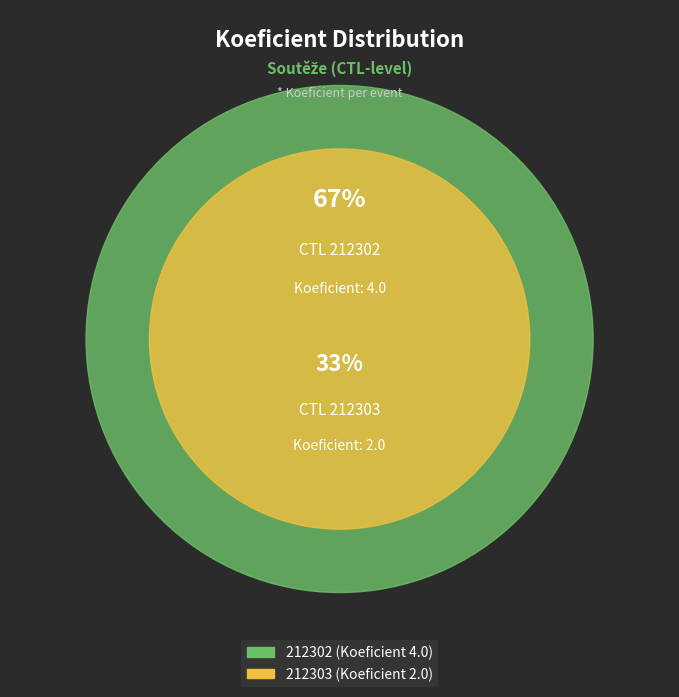

What is the ratio of the value at 212302 to the value at 212303?

2.0